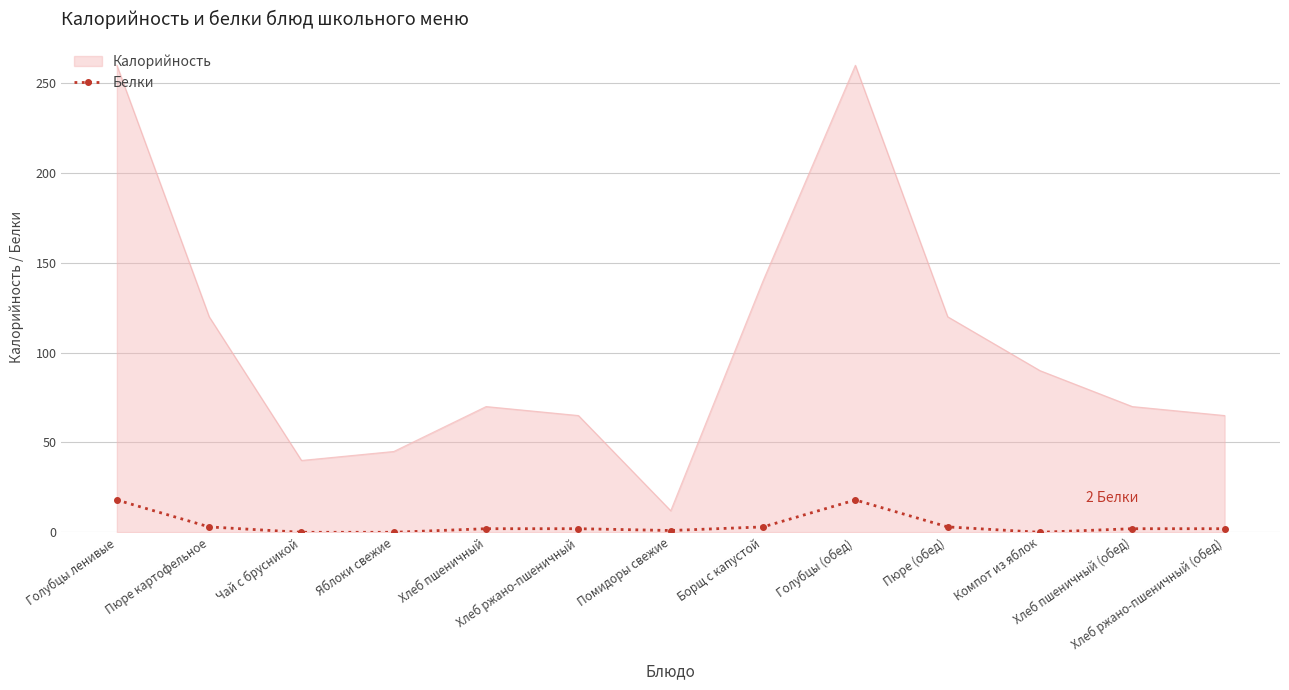

What is the maximum value shown in the chart?

260